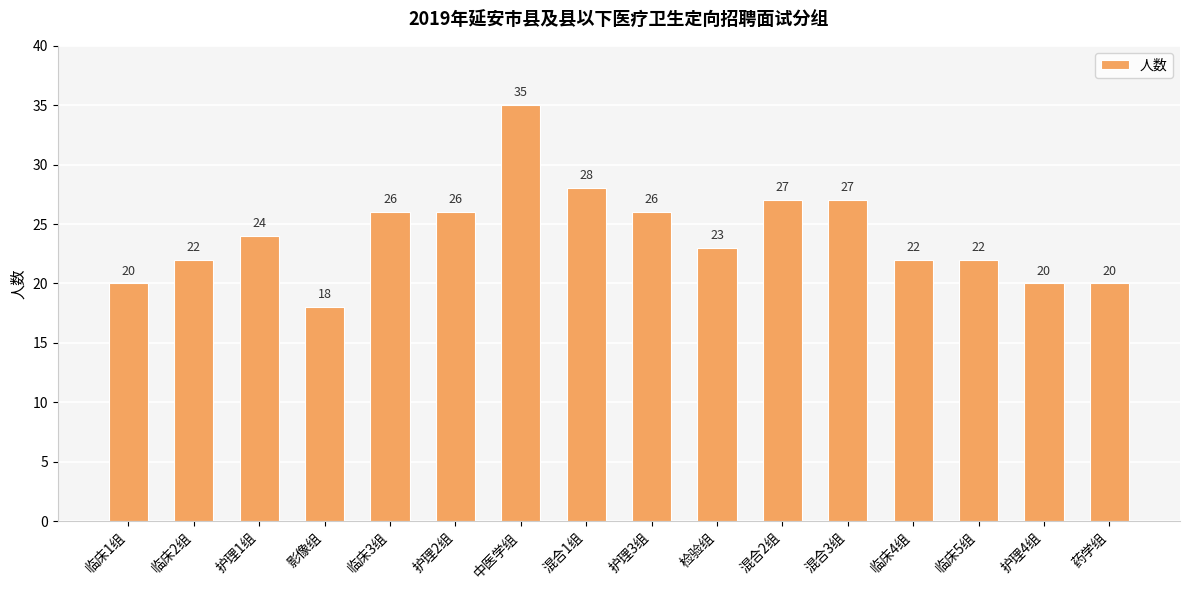

Is it true that the value at 影像组 is 4?

False